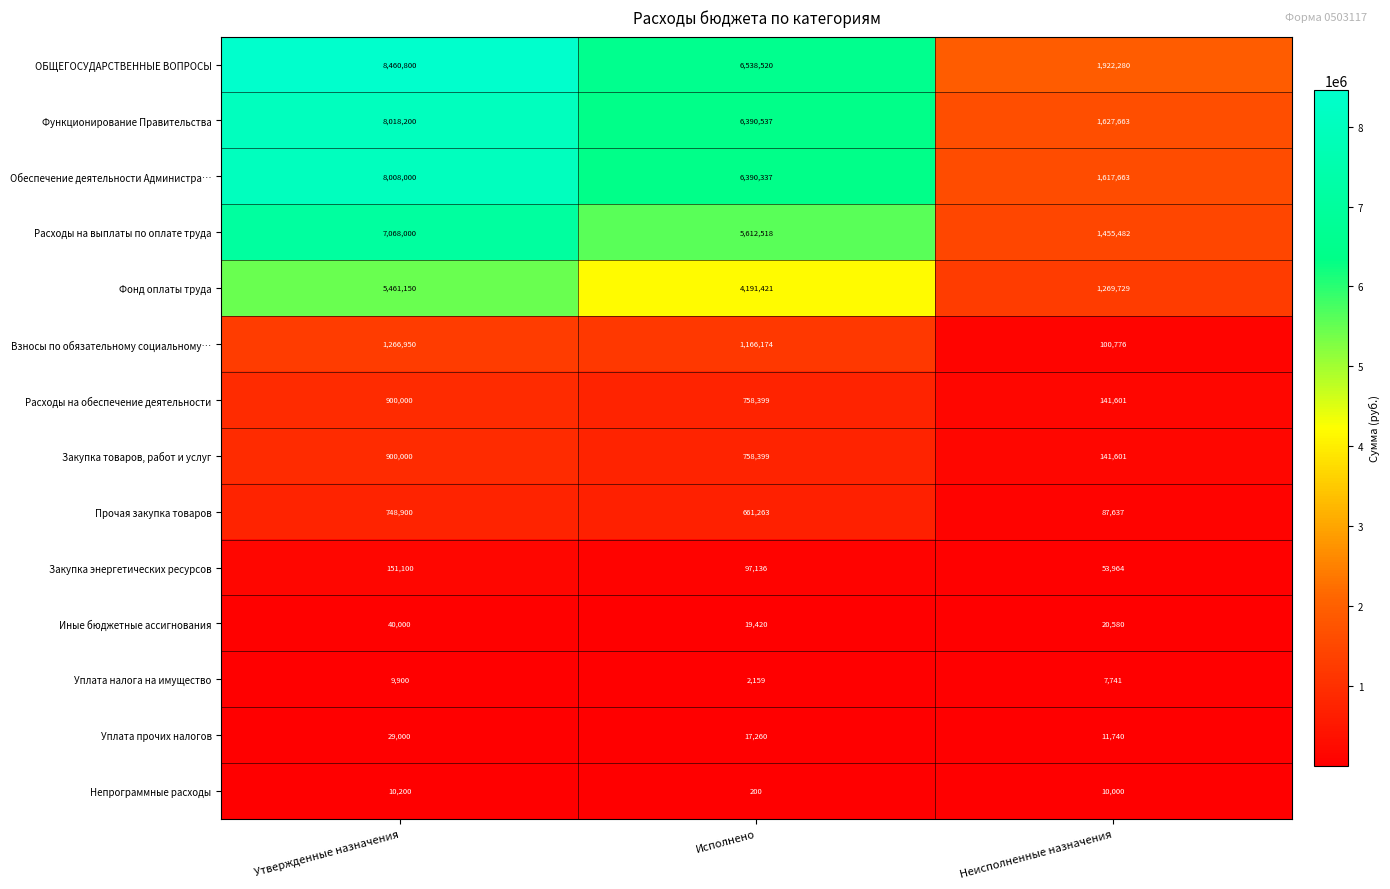

The Уплата налога на имущество series shows 10895 at Неисполненные назначения. True or false?

False